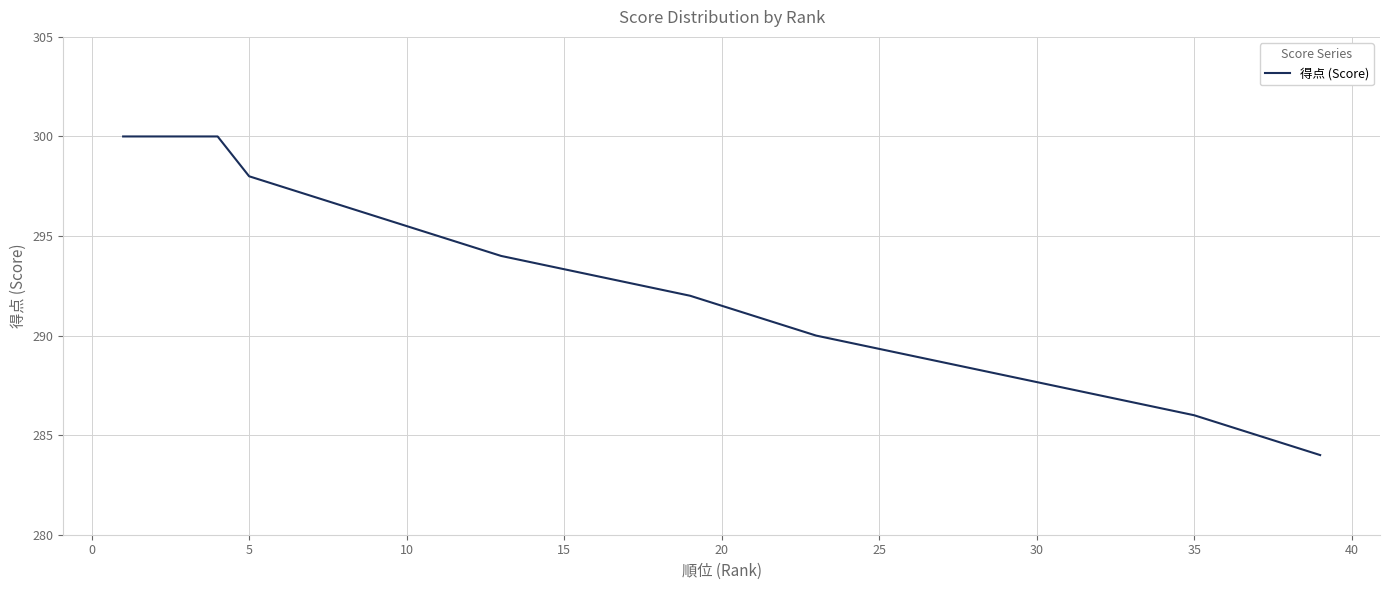

What is the difference between the maximum and minimum values?

16